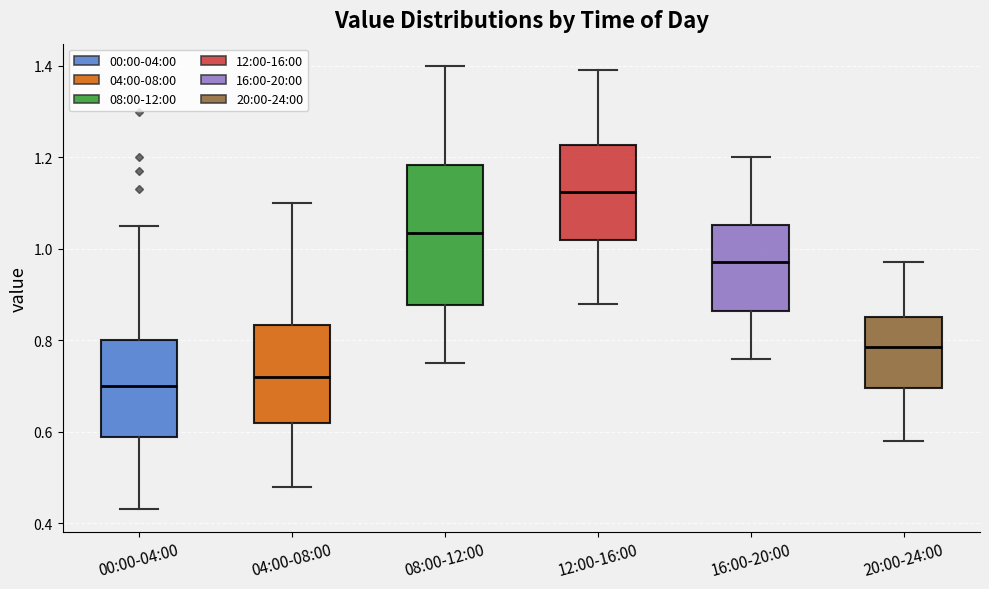

Reading left to right, transcribe this box plot: for each box, give where its median line is, the range the box spans, and where its two whiskers end, as read against the y-axis. The values are not printed on the chart, so give them approximately, as read against the axis.

00:00-04:00: median 0.70, box 0.58 to 0.80, whiskers 0.44 to 1.06
04:00-08:00: median 0.72, box 0.62 to 0.84, whiskers 0.48 to 1.10
08:00-12:00: median 1.04, box 0.88 to 1.18, whiskers 0.76 to 1.40
12:00-16:00: median 1.12, box 1.02 to 1.22, whiskers 0.88 to 1.40
16:00-20:00: median 0.98, box 0.86 to 1.06, whiskers 0.76 to 1.20
20:00-24:00: median 0.78, box 0.70 to 0.86, whiskers 0.58 to 0.98